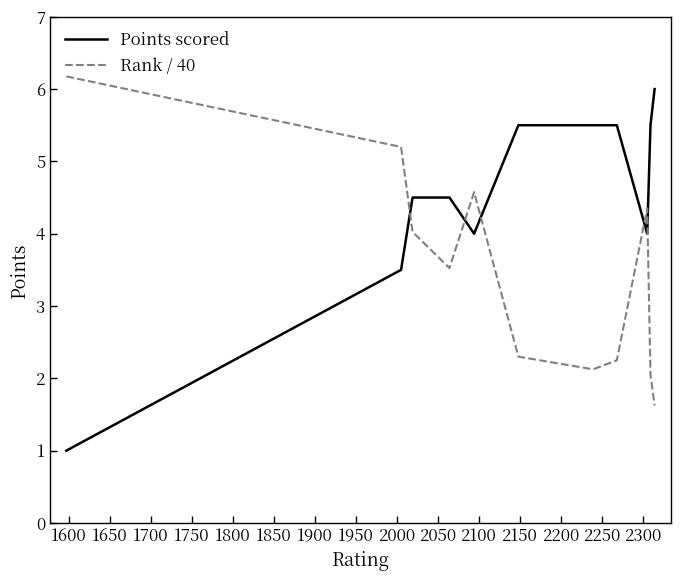

What is the difference between the maximum and minimum values in the Points scored series?

5.0